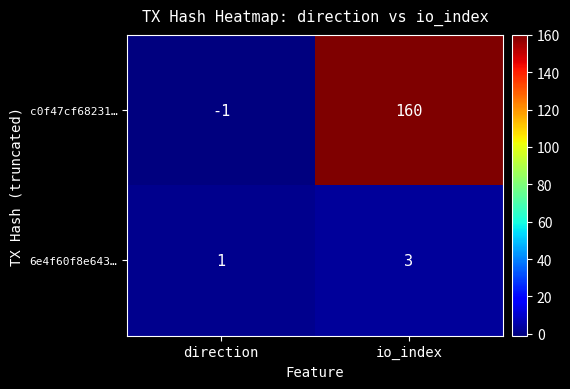

Reading left to right, extract all data points from this chart.

c0f47cf68231…: direction=-1	io_index=160
6e4f60f8e643…: direction=1	io_index=3